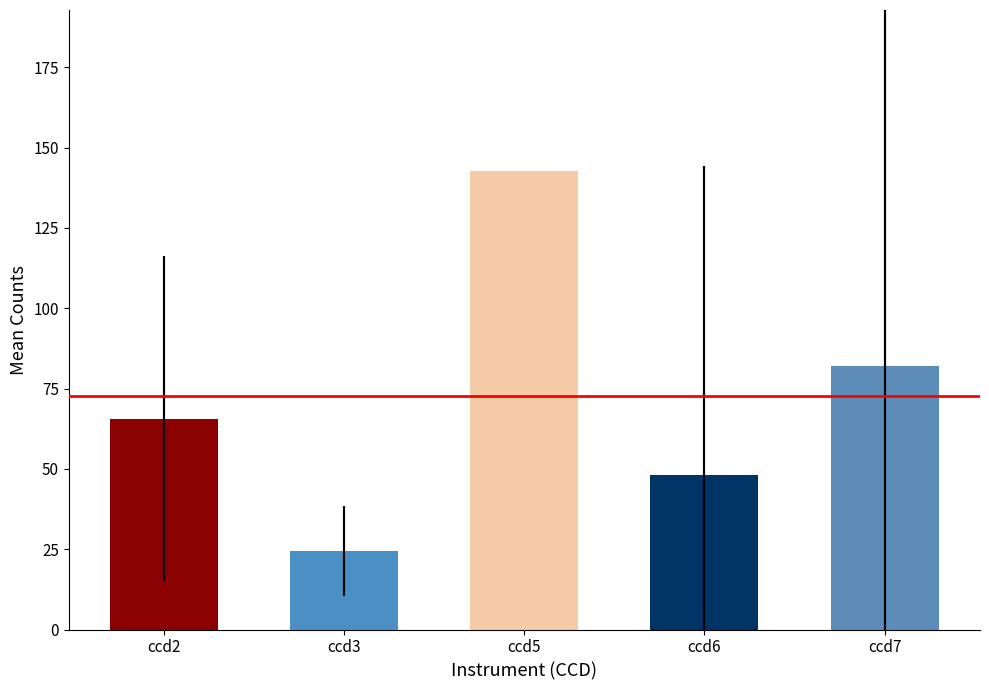

Read the value at ccd7.

82.0